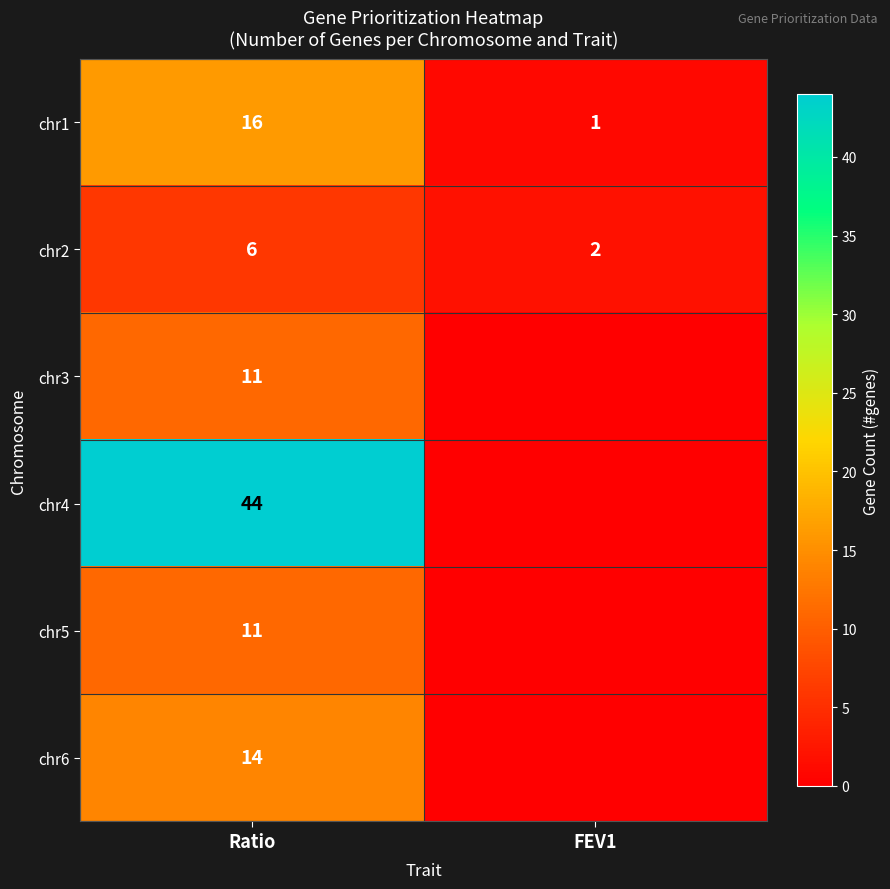

What is the difference between the chr2 values at FEV1 and Ratio?

4